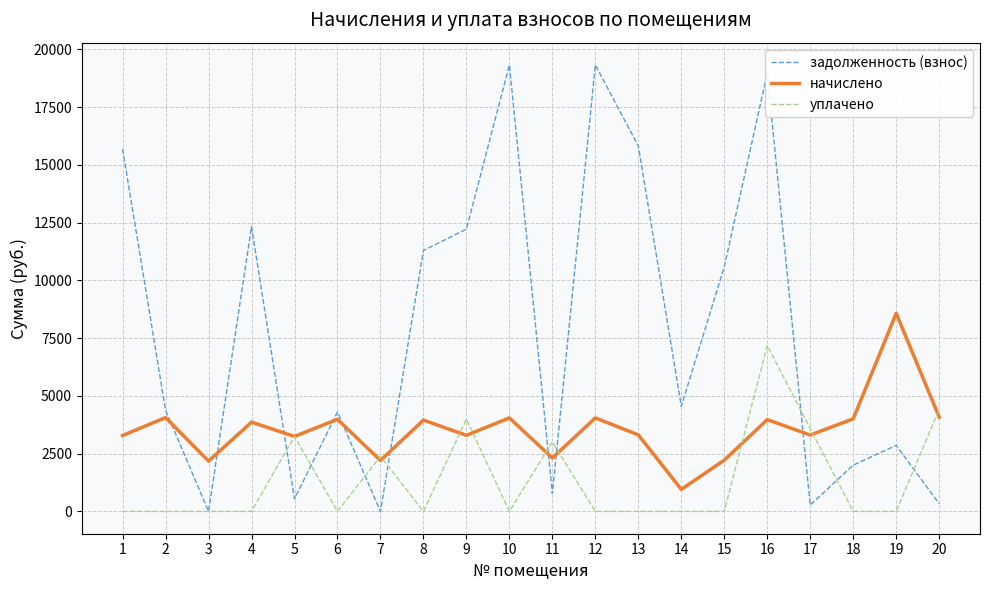

Is it true that уплачено equals 2789.9 at 13?

False